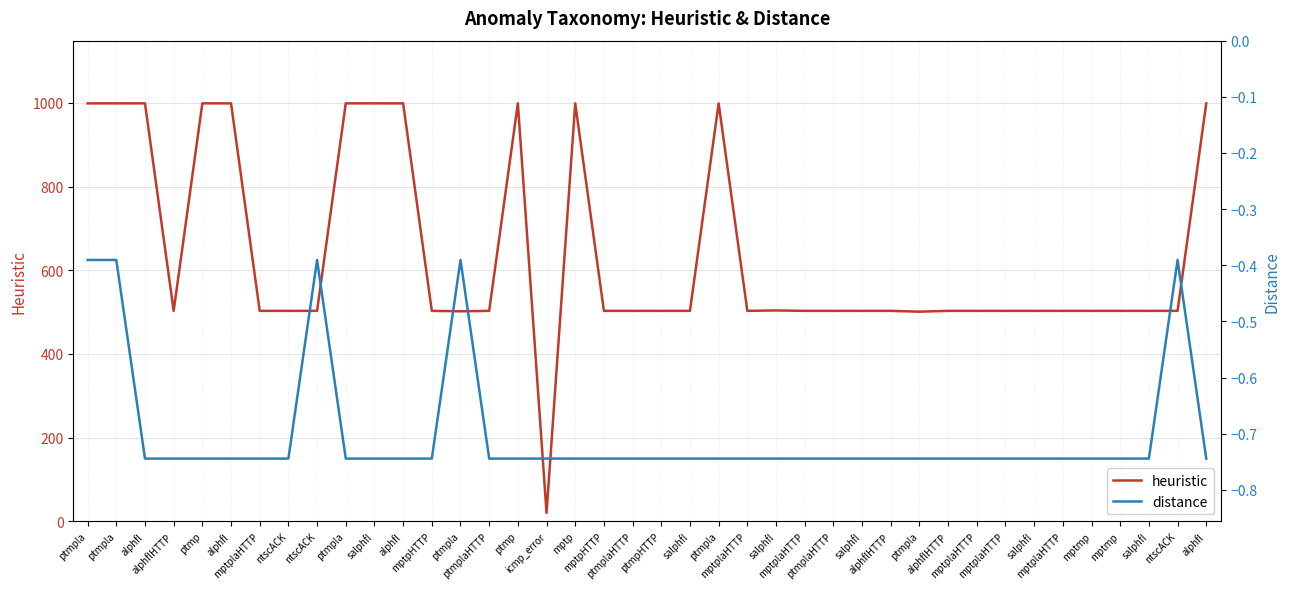

What is the label of the 30th point from the right?

salphfl